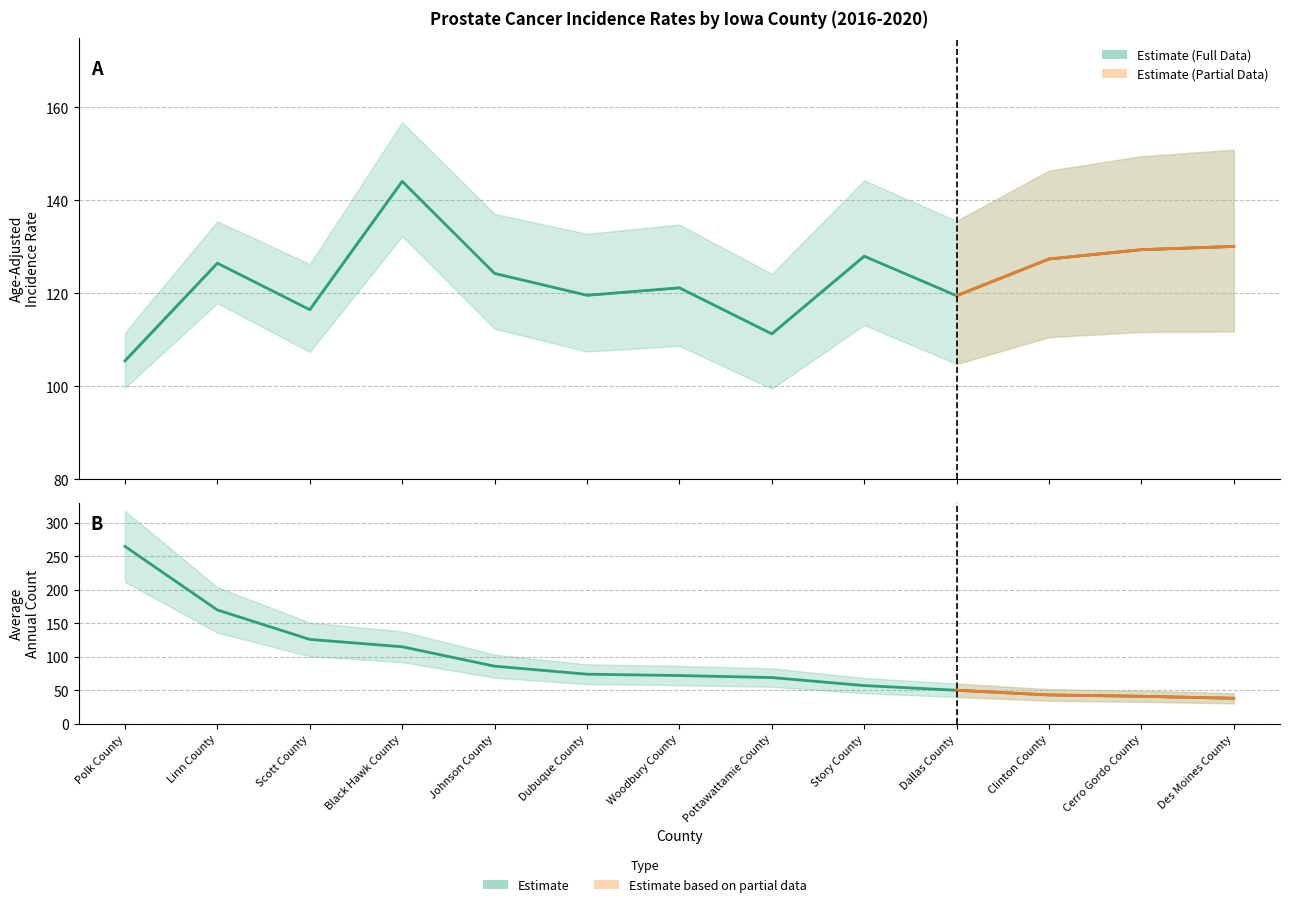

What is the minimum value for Average Annual Count?

38.0